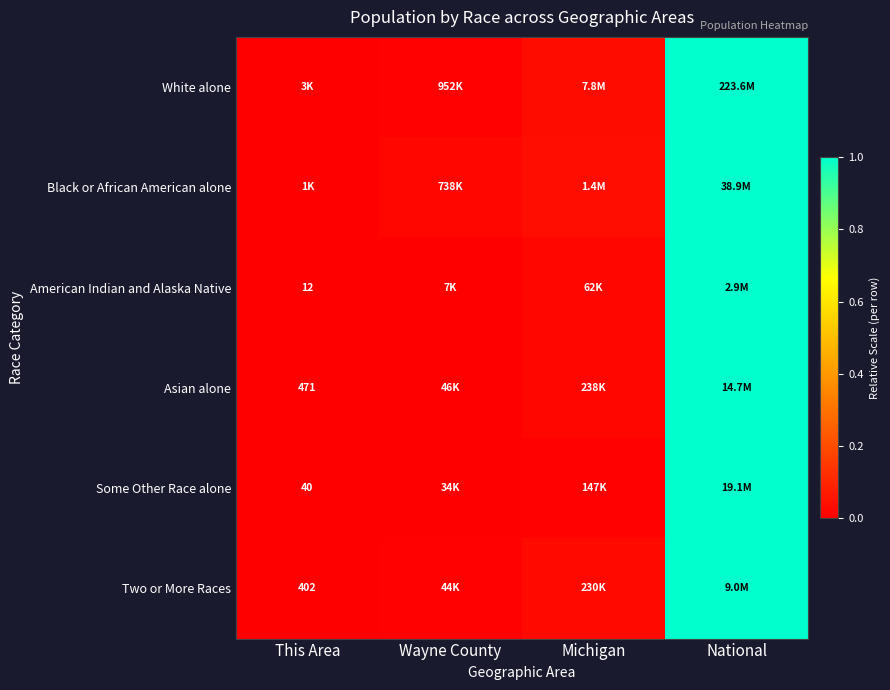

The American Indian and Alaska Native series shows 1.4 at National. True or false?

False